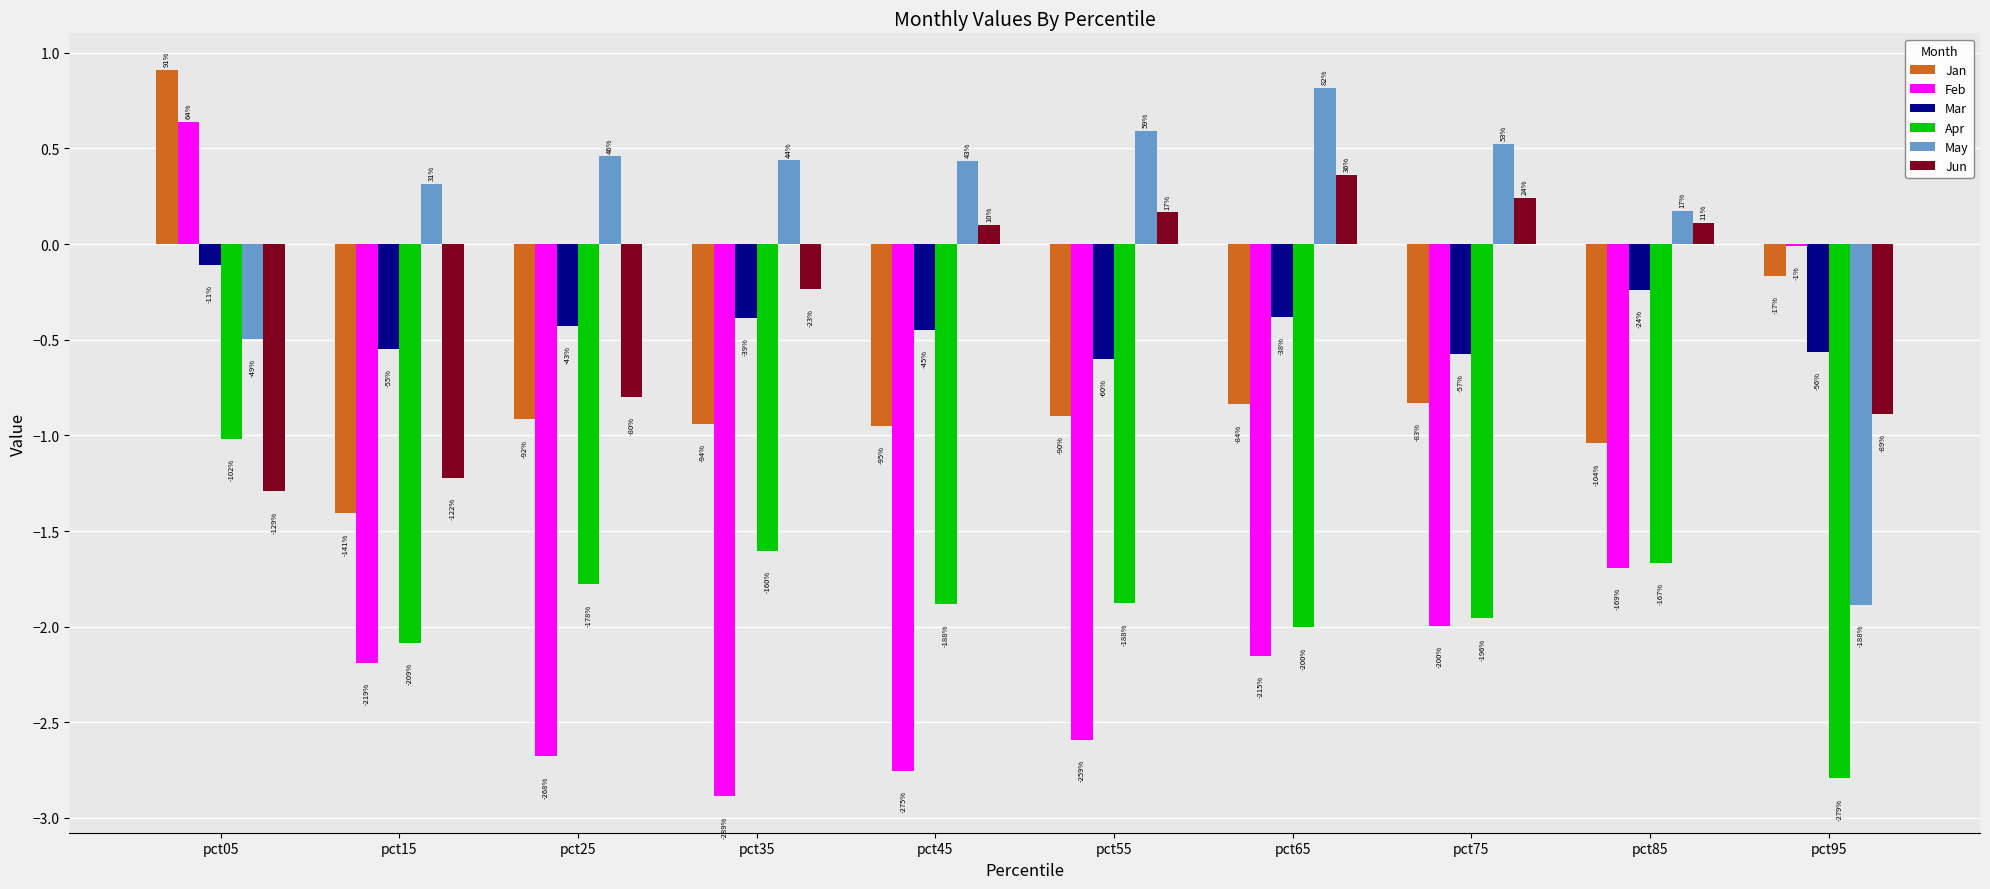

What value does the Apr series have at pct35?

-1.6